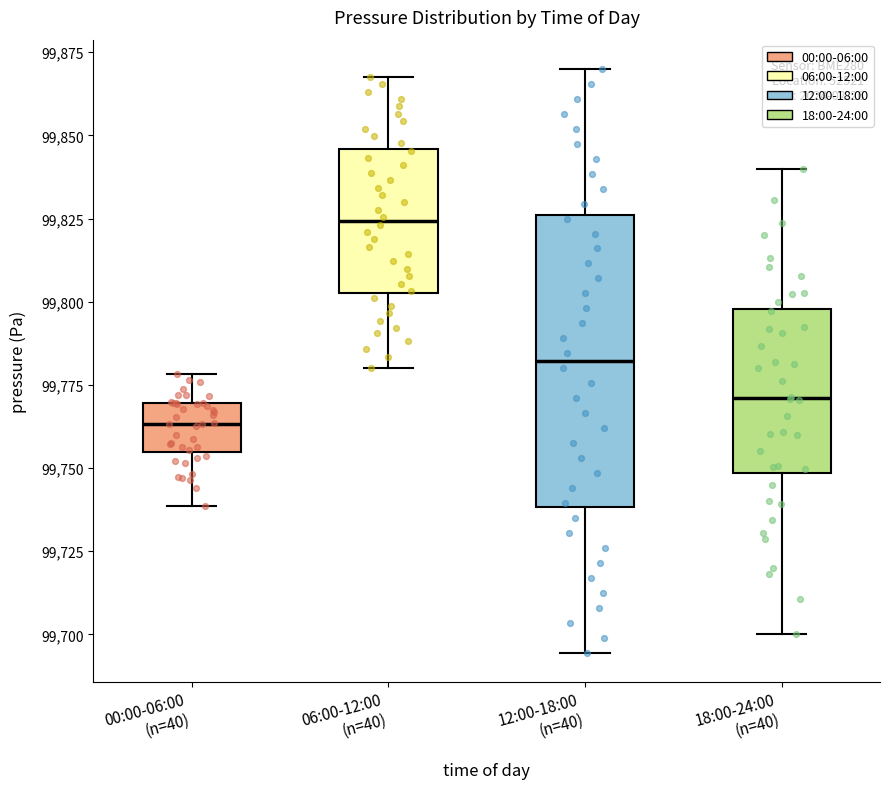

Which box has the highest median line?

06:00-12:00 (n=40)